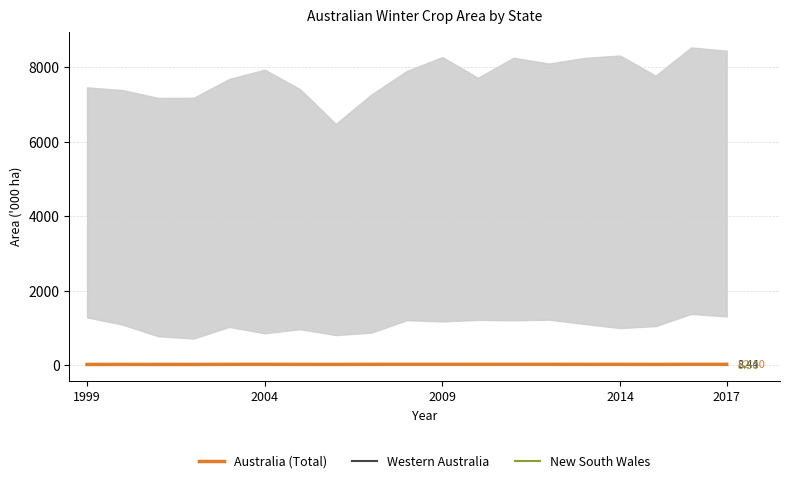

What is the sum of the New South Wales values at 7 and 16?

11.0